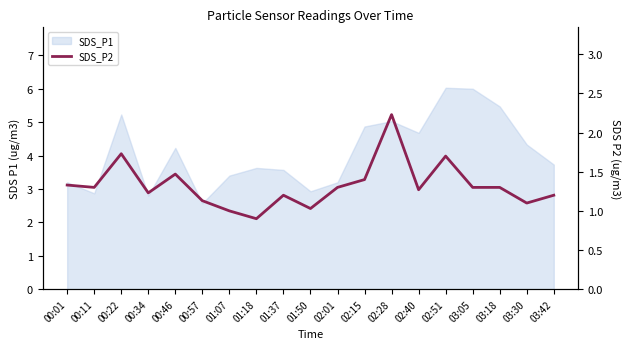

At which label does the data first exceed 1?

00:01